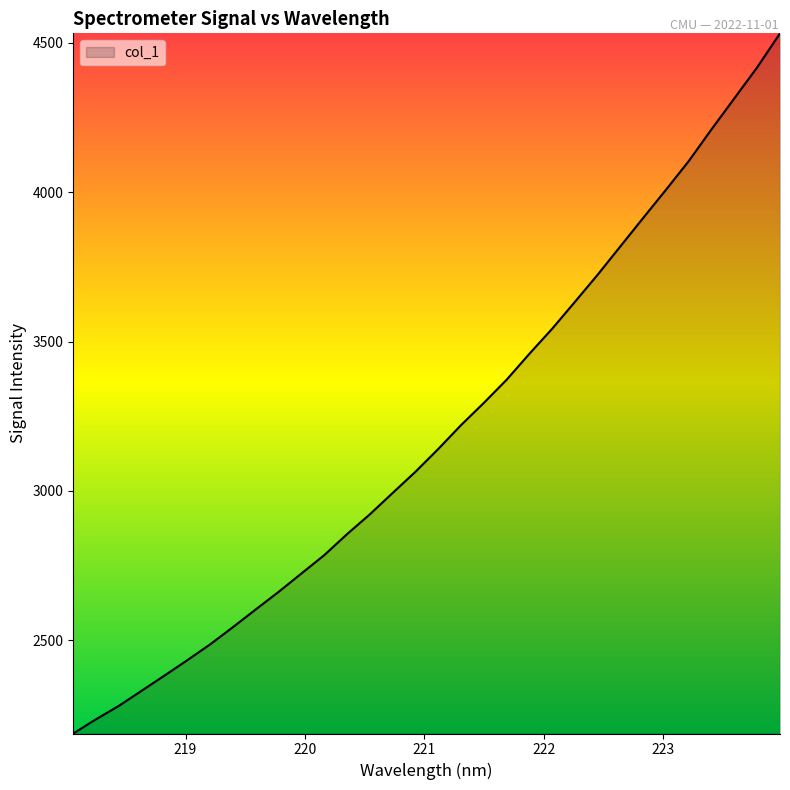

What is the difference between the second highest and minimum values?

2231.0